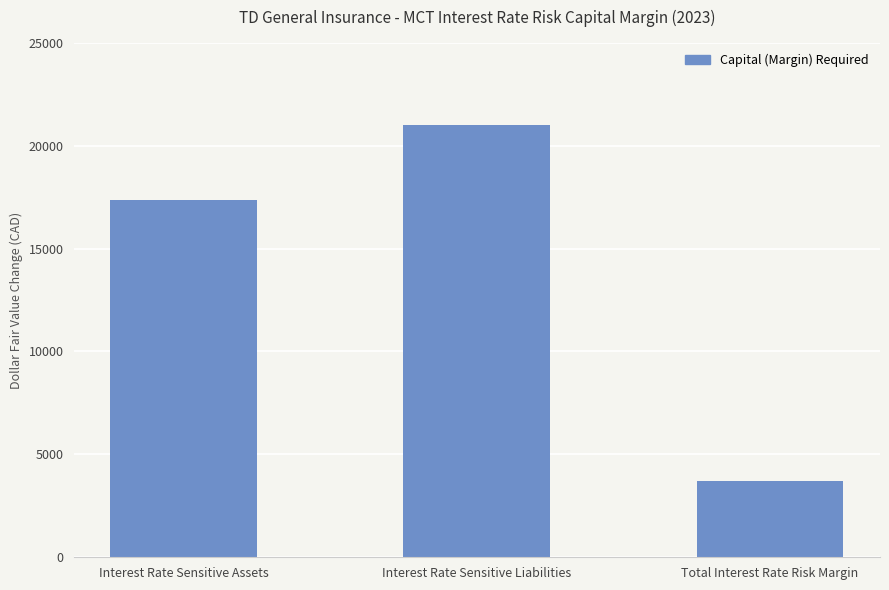

What is the change in value from Interest Rate Sensitive Assets to Interest Rate Sensitive Liabilities?

+3626